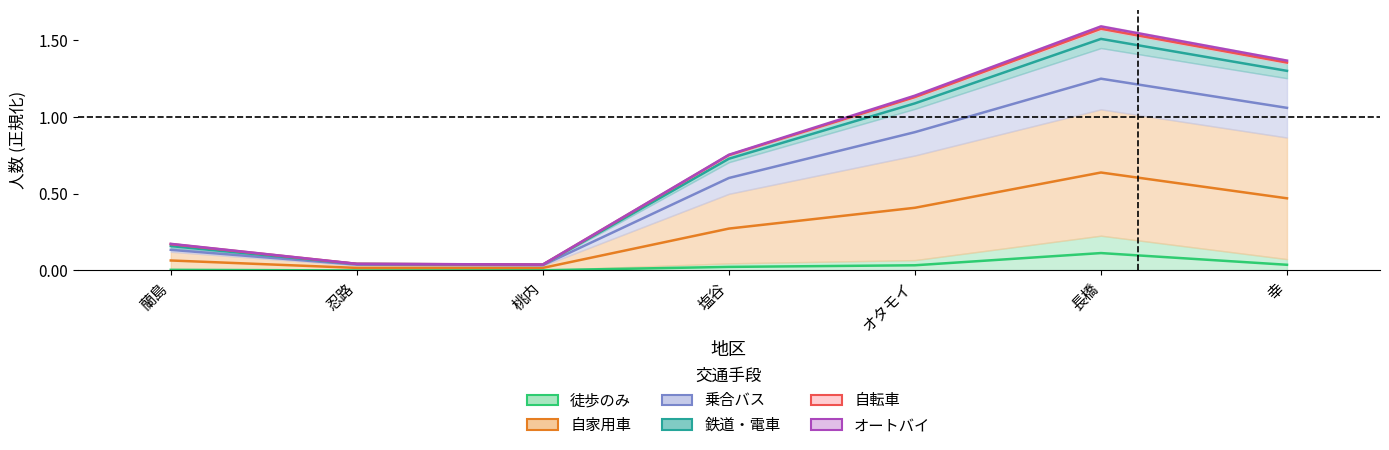

Is the value of 乗合バス at 桃内 greater than the value of 鉄道・電車 at オタモイ?

No